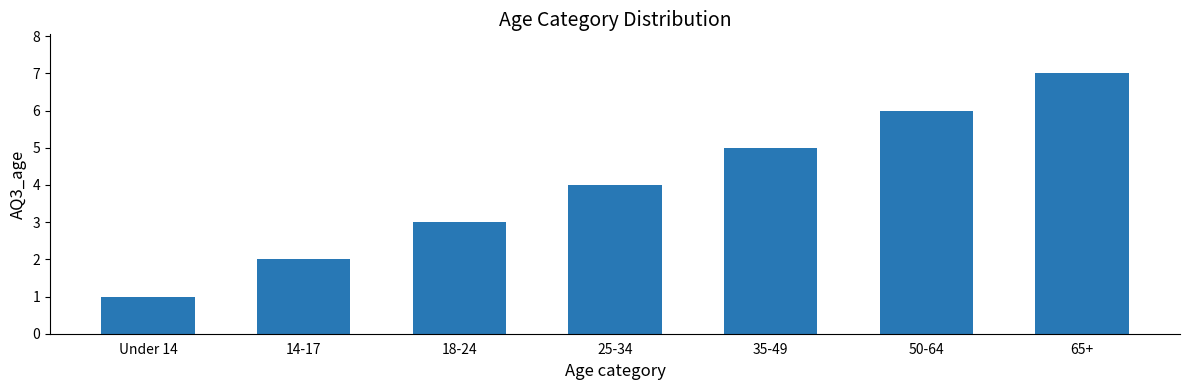

Read the value at 14-17.

2